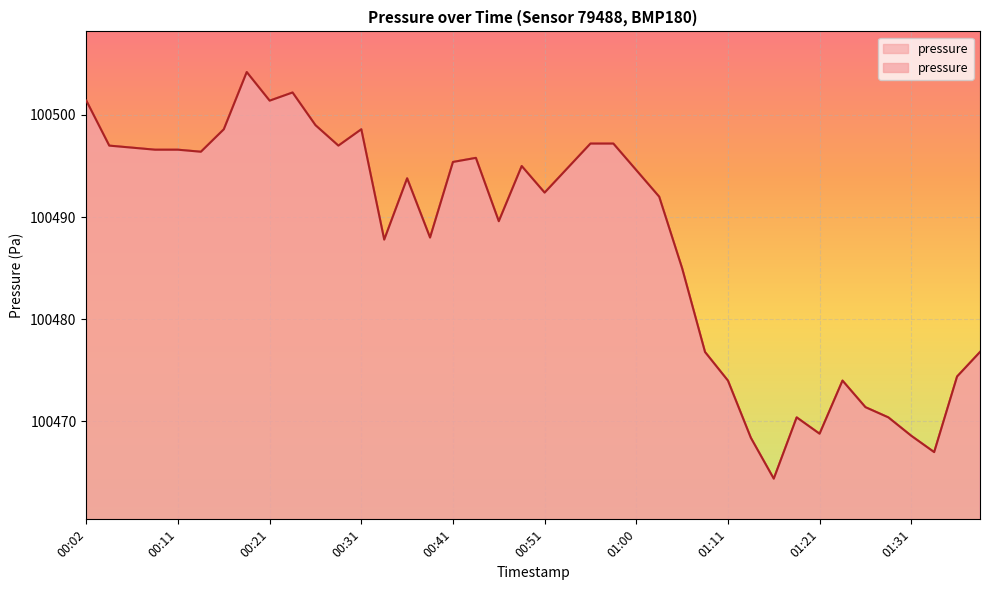

What is the ratio of the value at 00:38 to the value at 01:13?

1.0